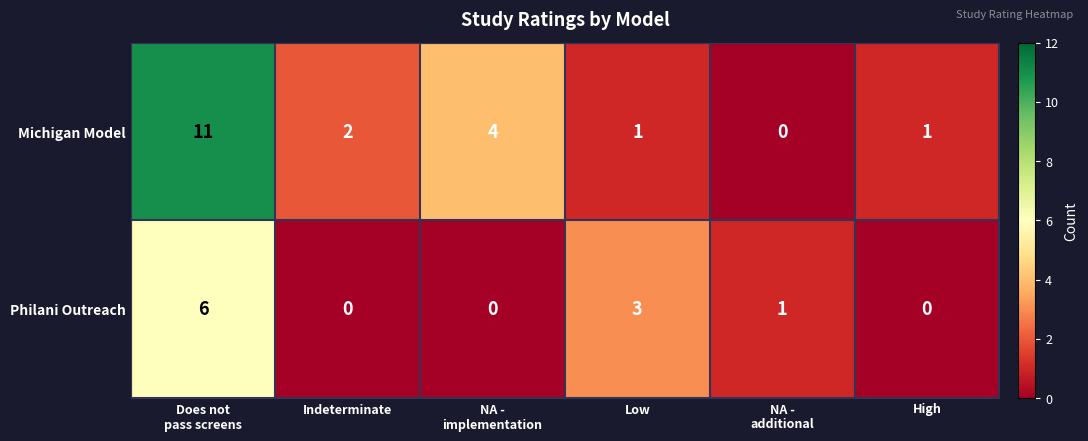

Rank the series by their average value, from highest to lowest.

Michigan Model, Philani Outreach